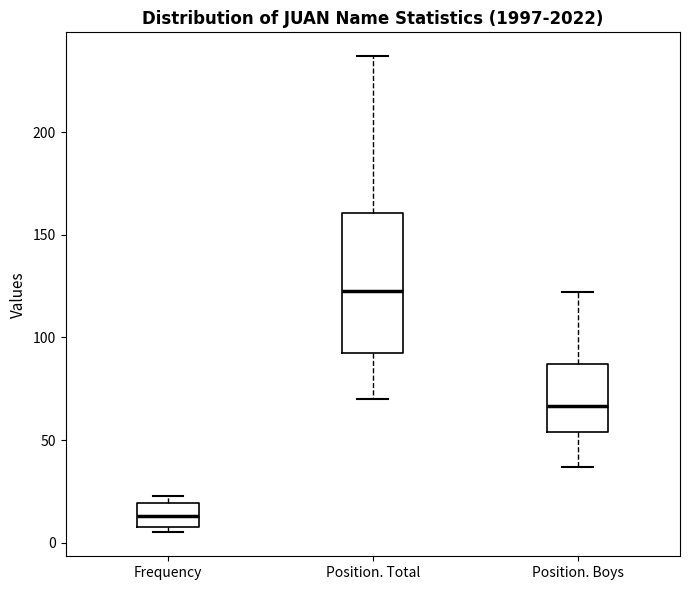

Where is the upper edge of the box for Frequency on the y-axis? The values are not printed on the chart, so give them approximately, as read against the axis.

20